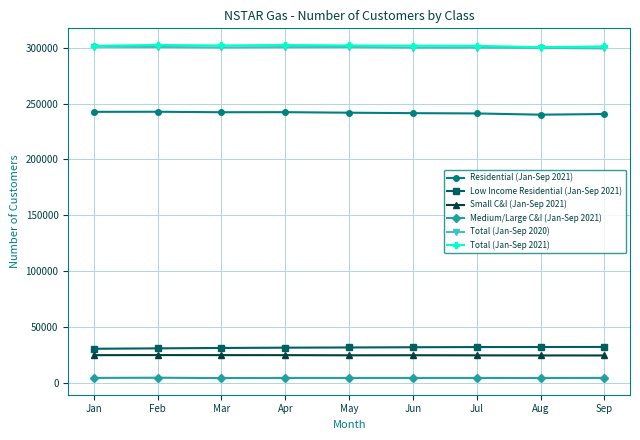

What is the sum of all Total (Jan-Sep 2021) values?

2715784